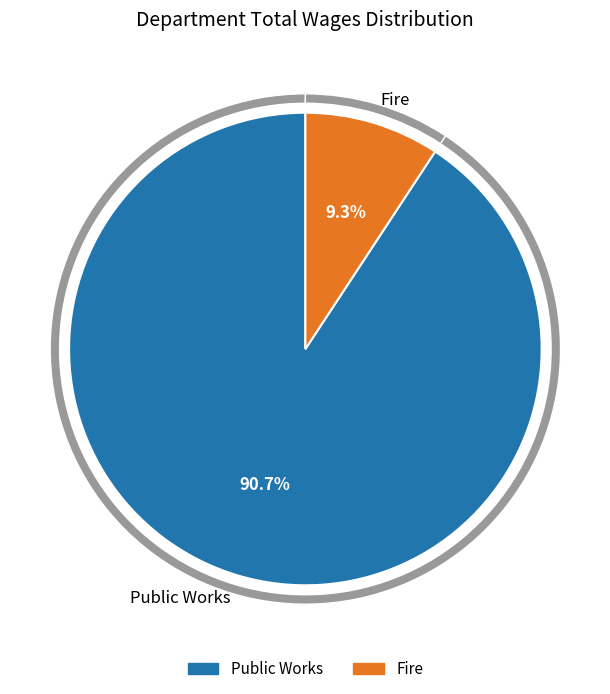

To the nearest percent, what is the difference between the Public Works and Fire slice percentages?

81%